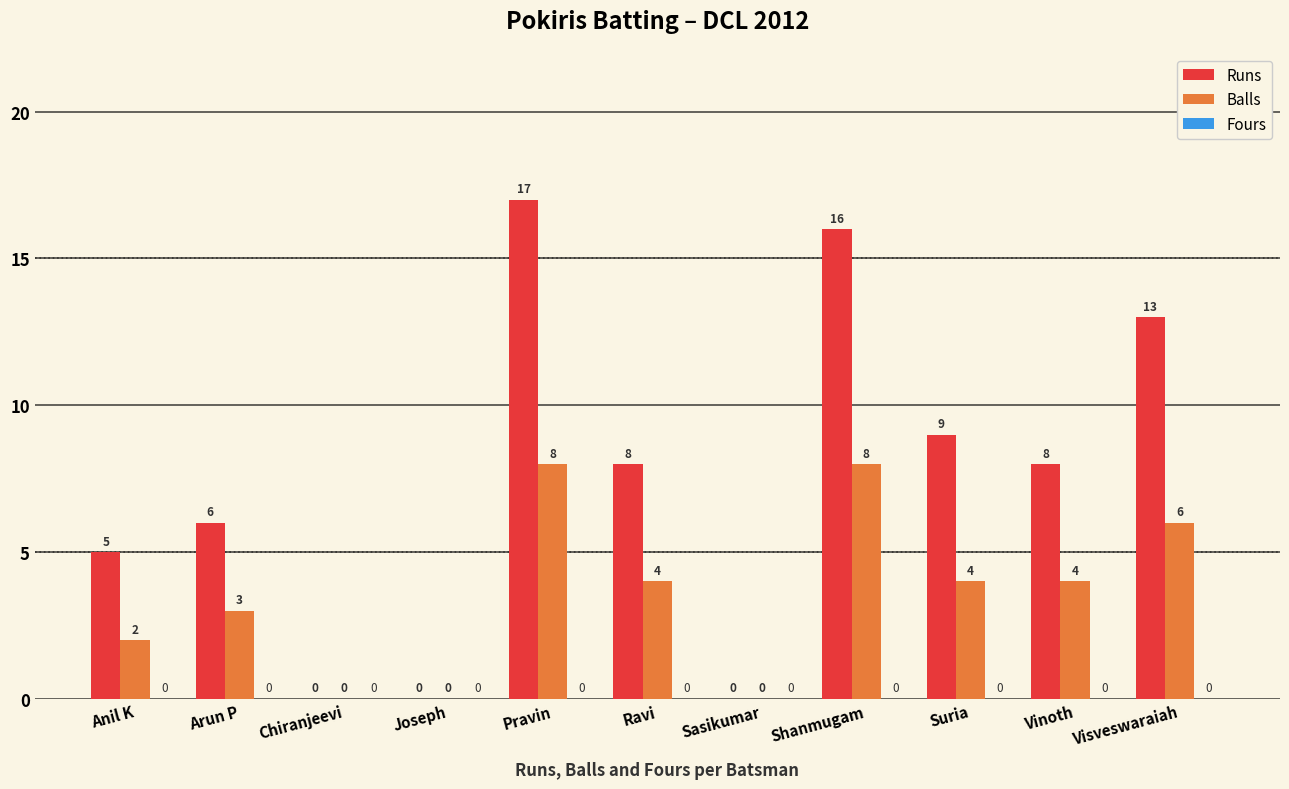

Which series has the largest total across all categories?

Runs